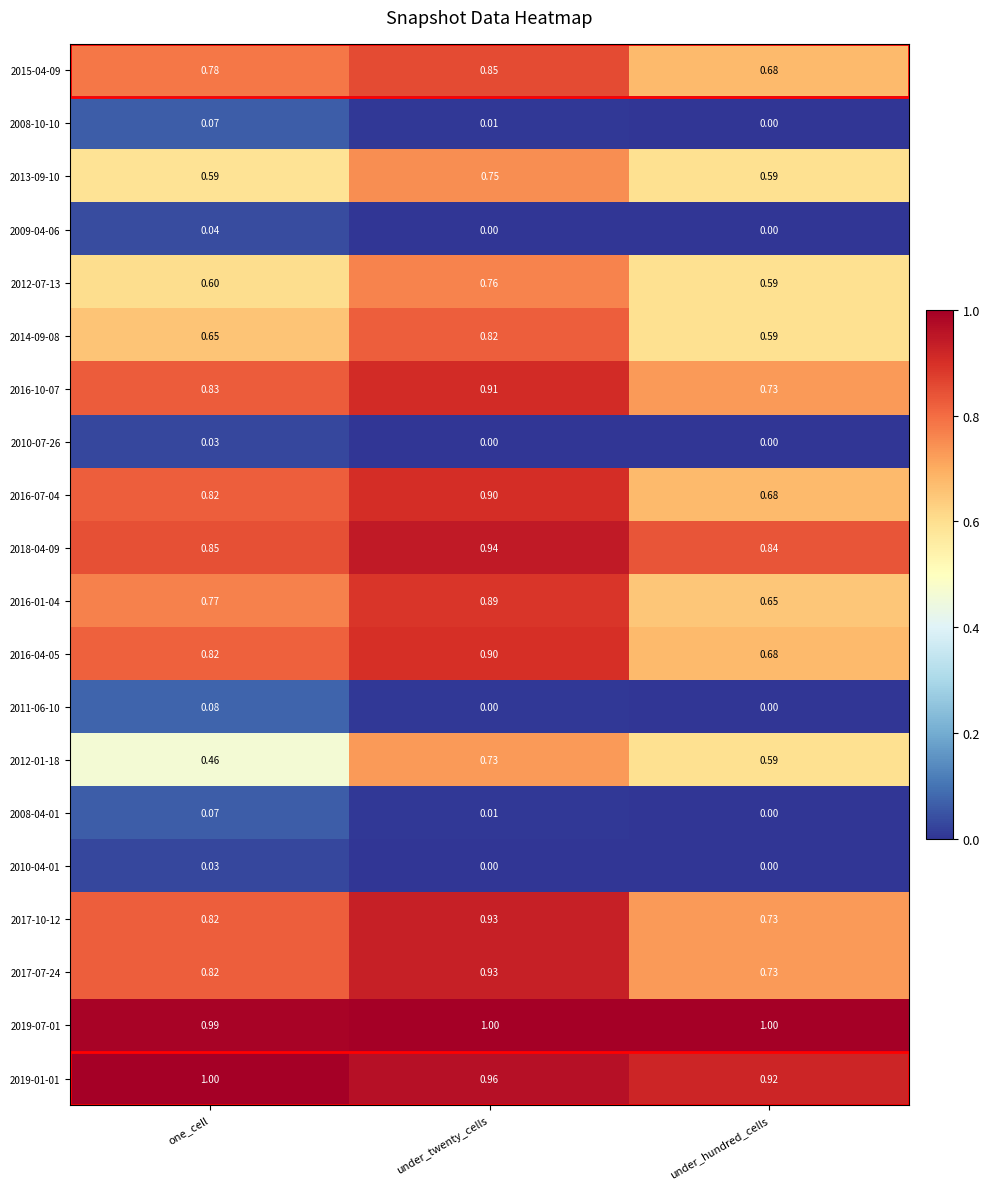

At which category is the sum across all series the highest?

under_twenty_cells